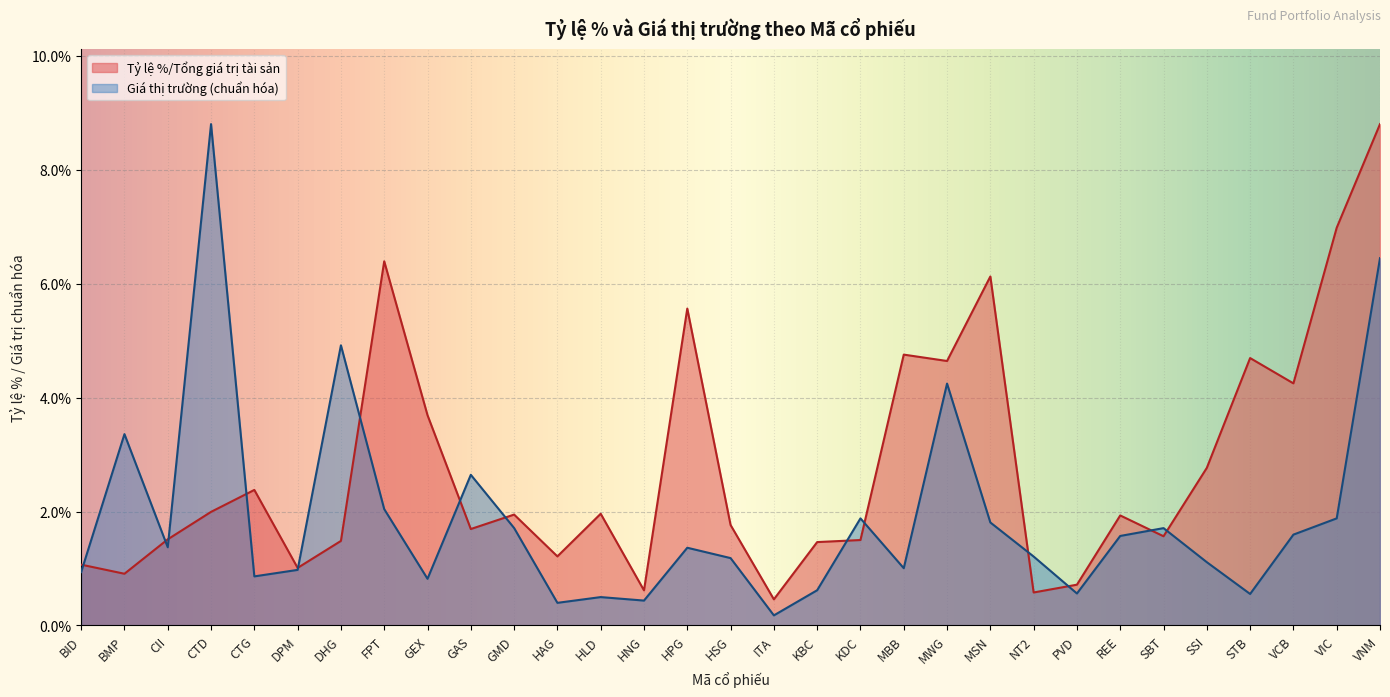

True or false: Giá thị trường (nghìn đồng) and Tỷ lệ %/Tổng giá trị tài sản intersect in this chart.

True